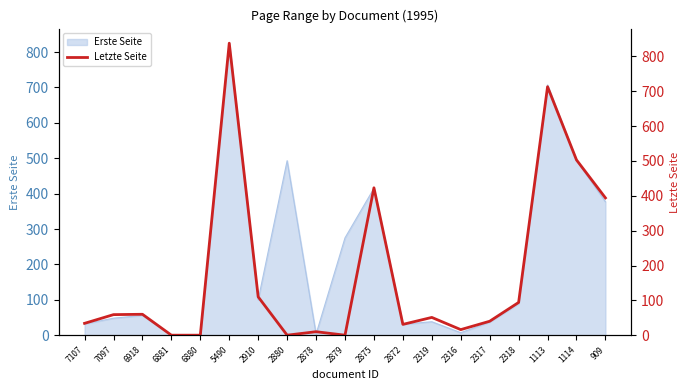

Is it true that the value at 7097 is 59?

True